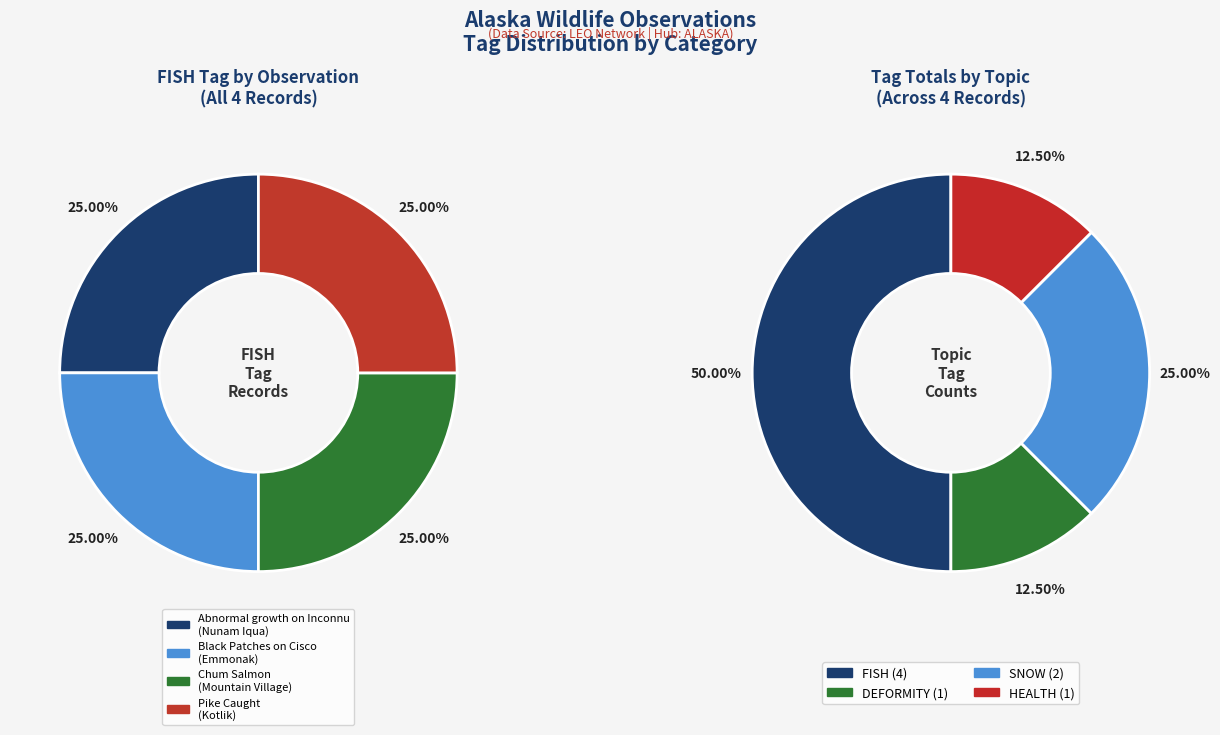

What is the largest slice in the pie chart?

Abnormal growth on Inconnu
(Nunam Iqua)